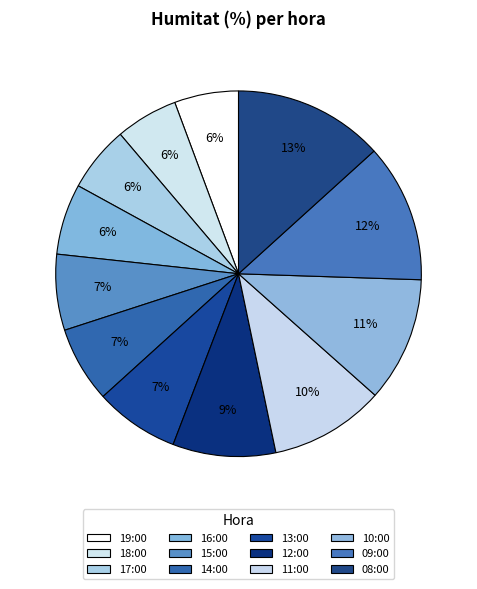

Count the number of slices in the pie.

12